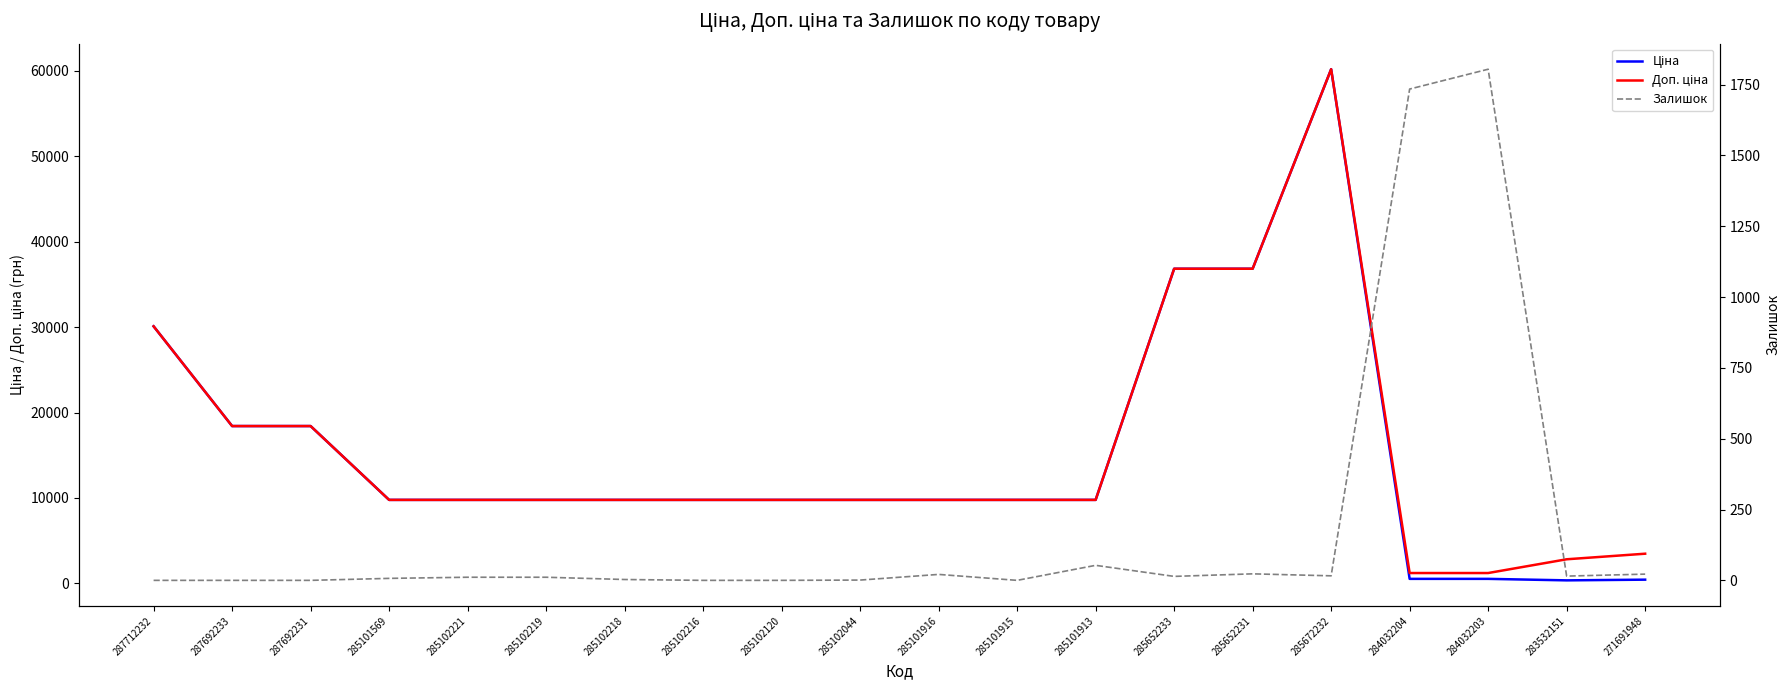

Reading left to right, extract all data points from this chart.

Ціна: 30102.8	18420.9	18420.9	9775.5	9775.5	9775.5	9775.5	9775.5	9775.5	9775.5	9775.5	9775.5	9775.5	36841.8	36841.8	60205.6	528.2	528.2	352.6	434.3
Доп. ціна: 30102.8	18420.9	18420.9	9775.5	9775.5	9775.5	9775.5	9775.5	9775.5	9775.5	9775.5	9775.5	9775.5	36841.8	36841.8	60205.6	1210.7	1210.7	2821.2	3474.1
Залишок: 0.0	0.0	0.0	7.0	11.0	11.0	3.0	0.0	0.0	1.0	21.0	0.0	53.0	14.0	23.0	16.0	1734.0	1804.0	15.0	22.0